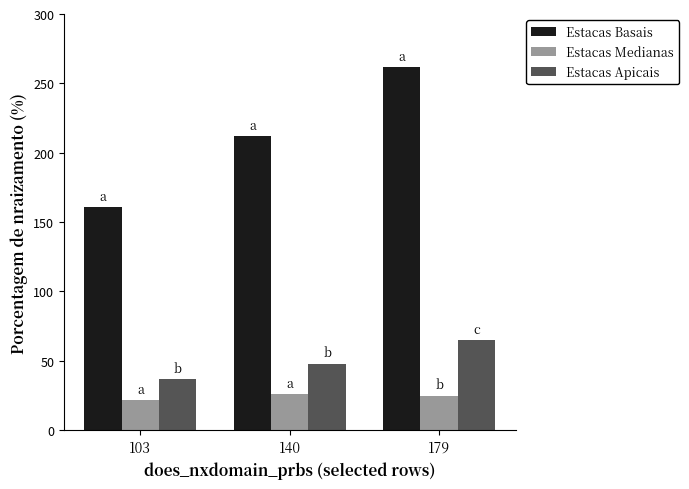

How many values in the Estacas Apicais series are below 48?

1